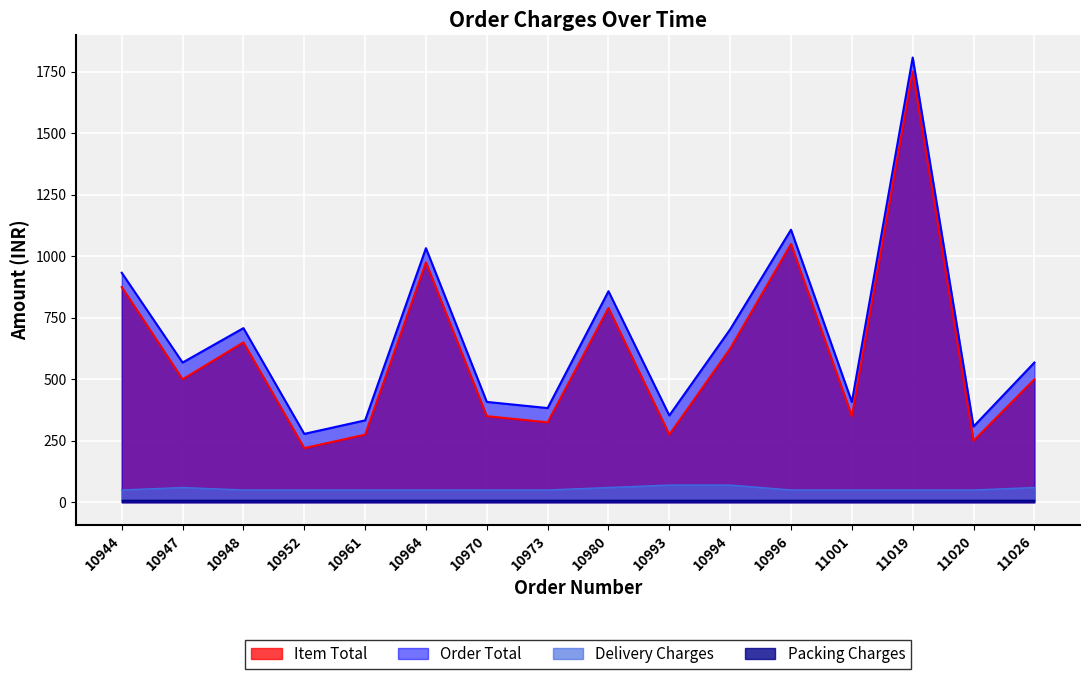

Which series has the largest total across all categories?

Order Total